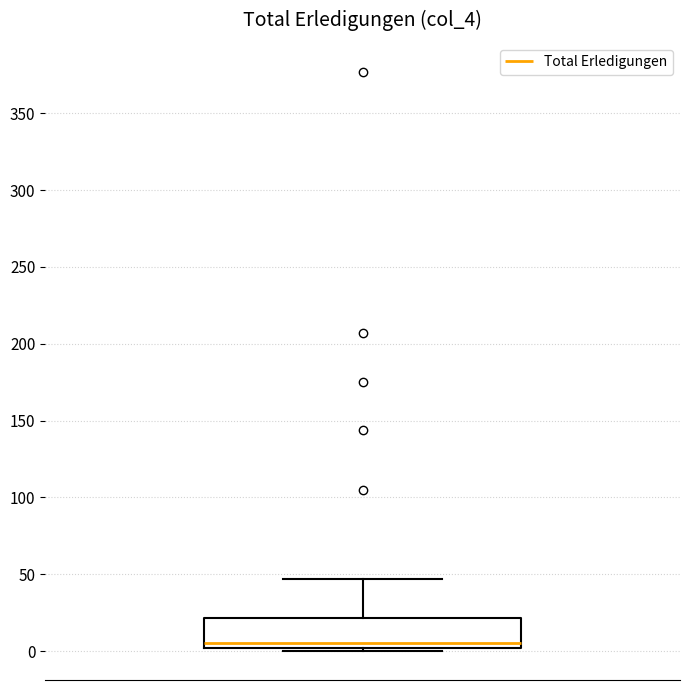

Where does the median line of the box sit on the y-axis? The values are not printed on the chart, so give them approximately, as read against the axis.

5